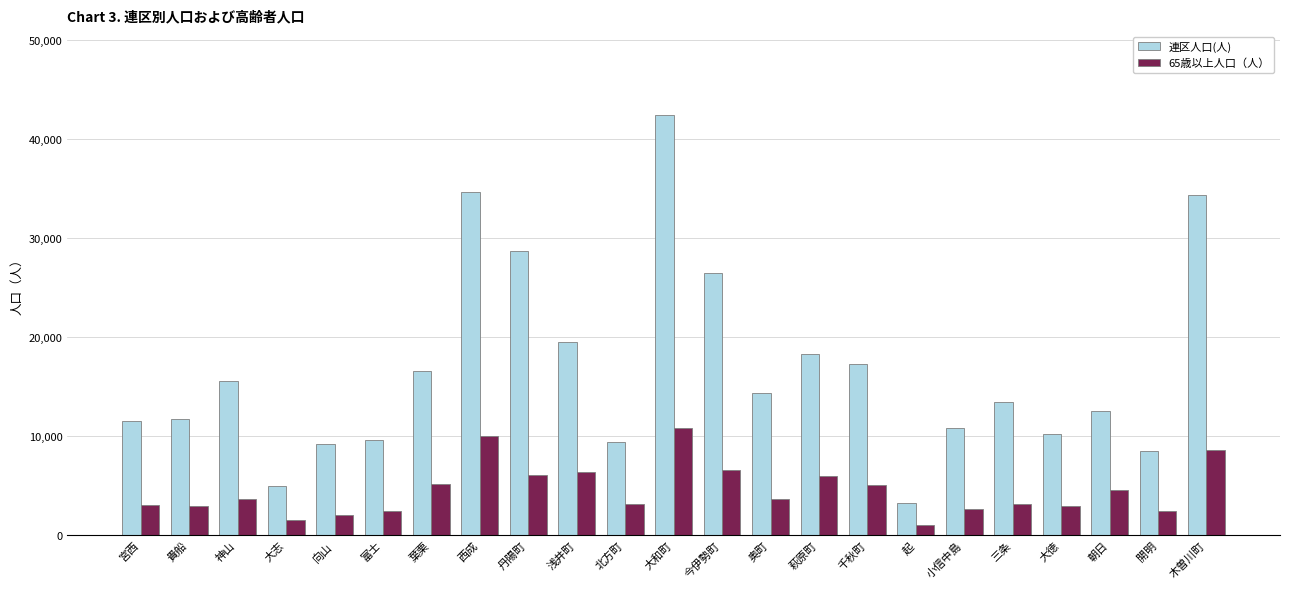

What are all the series names shown in the legend?

連区人口(人), 65歳以上人口（人）